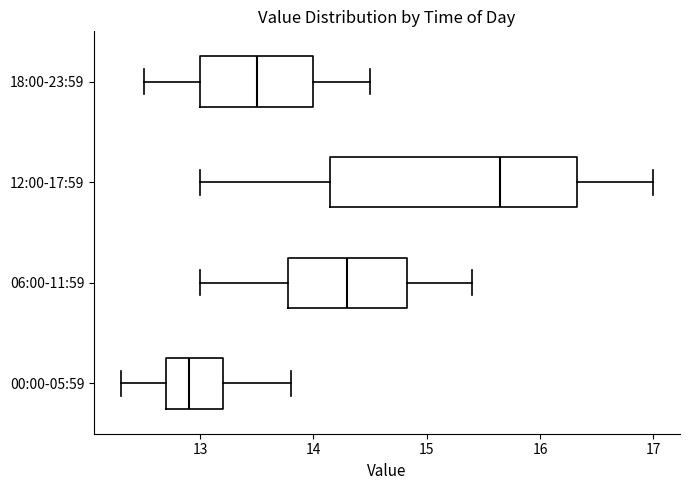

Reading bottom to top, transcribe this box plot: for each box, give where its median line is, the range the box spans, and where its two whiskers end, as read against the x-axis. The values are not printed on the chart, so give them approximately, as read against the axis.

00:00-05:59: median 12.9, box 12.7 to 13.2, whiskers 12.3 to 13.8
06:00-11:59: median 14.3, box 13.8 to 14.8, whiskers 13.0 to 15.4
12:00-17:59: median 15.7, box 14.2 to 16.3, whiskers 13.0 to 17.0
18:00-23:59: median 13.5, box 13.0 to 14.0, whiskers 12.5 to 14.5